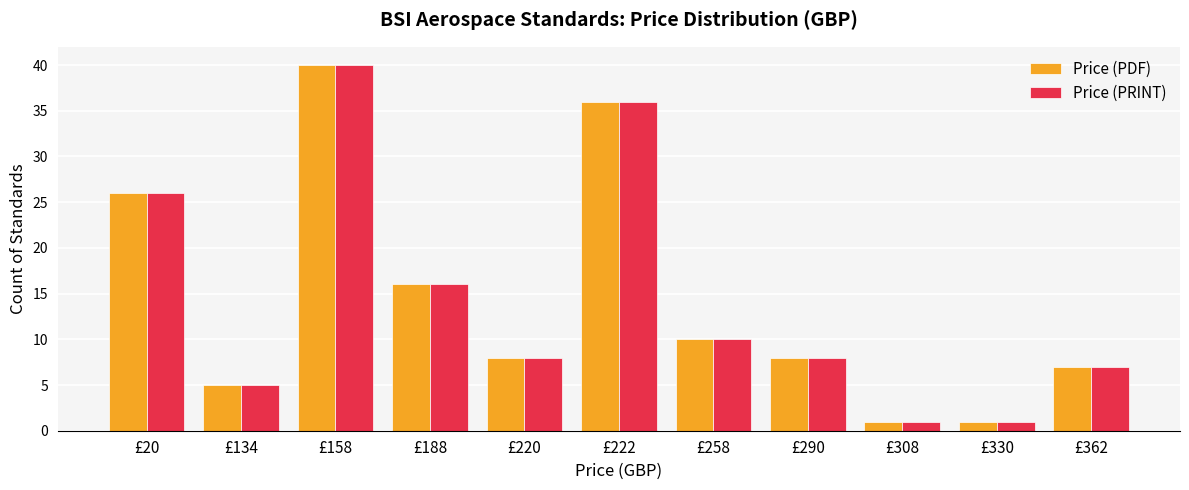

True or false: Price (PRINT) has a value of 16 at £188.

True